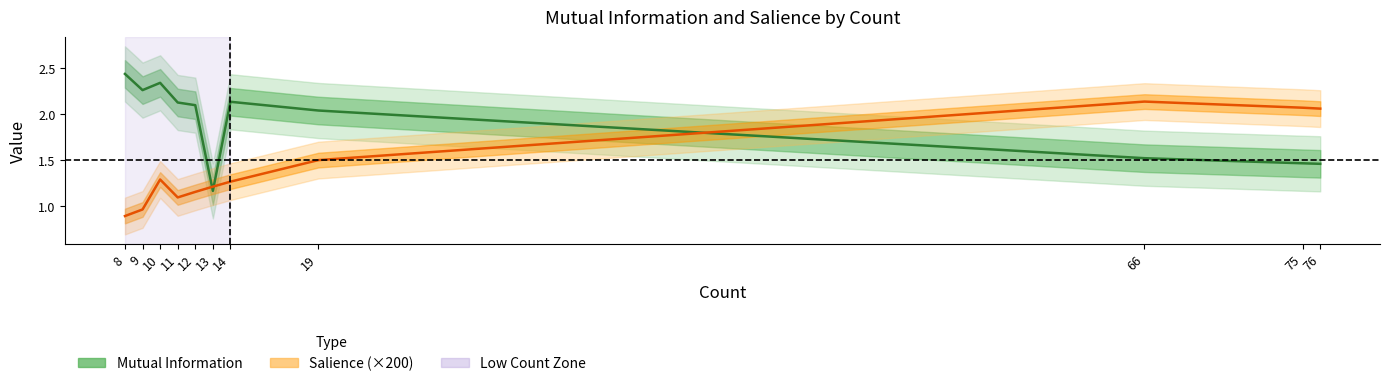

Where is the first local maximum for Mutual Information?

10